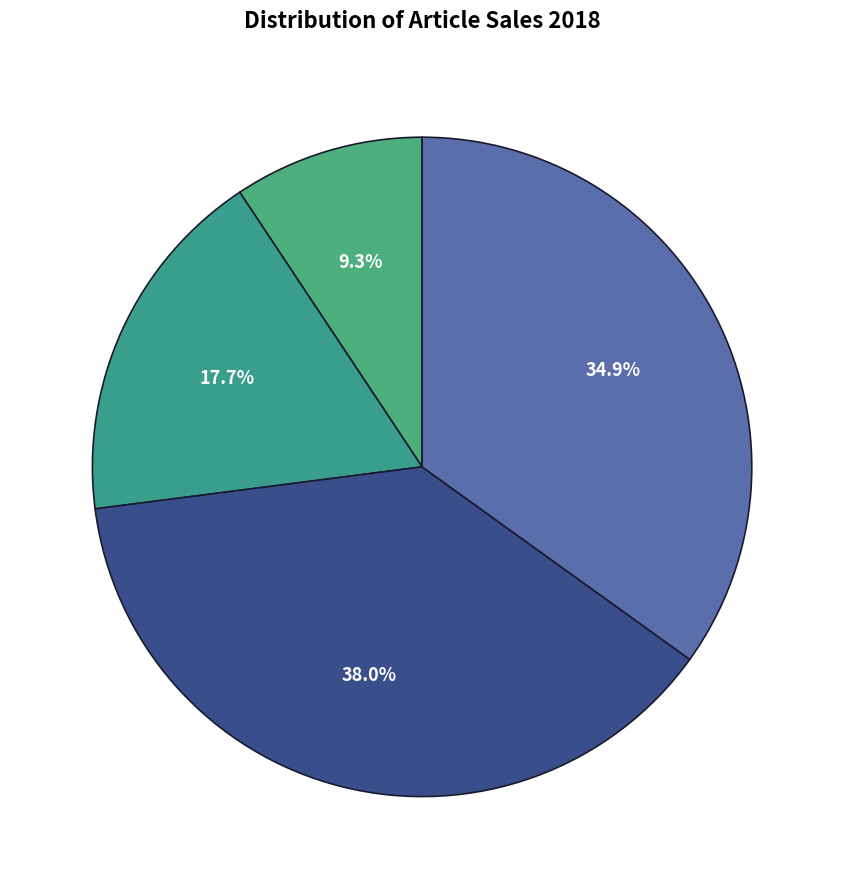

How many slices are in this pie chart?

4